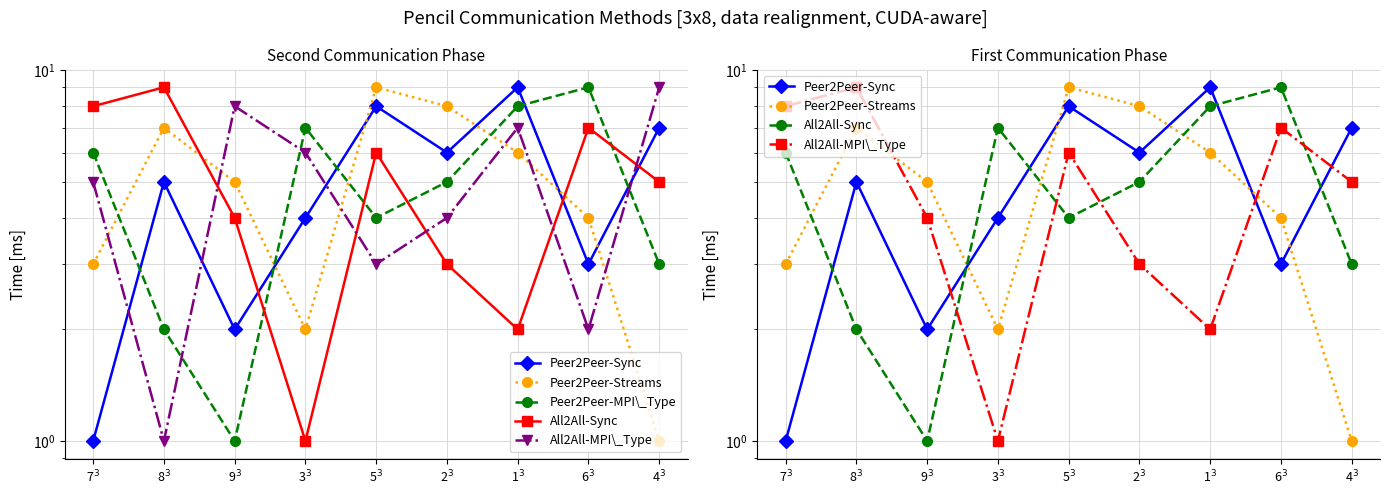

Does the chart have visible grid lines?

Yes